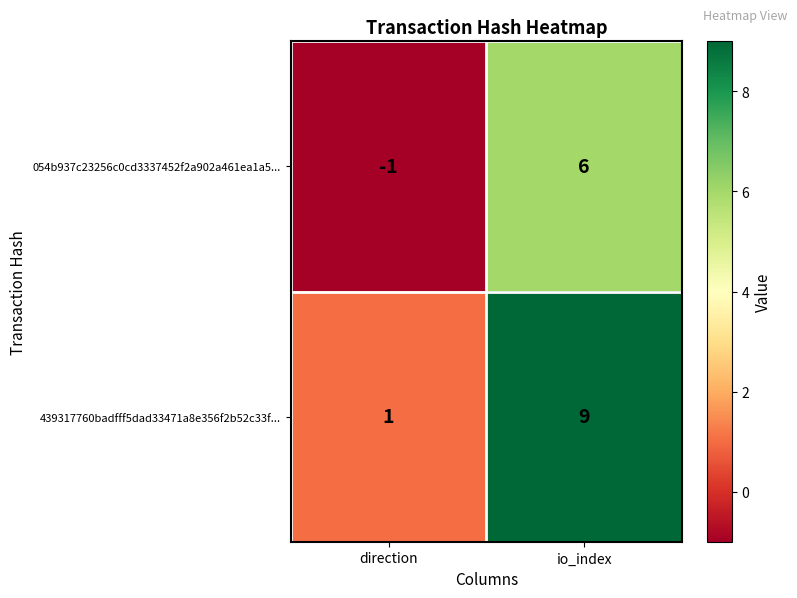

Count the number of data series in this chart.

2